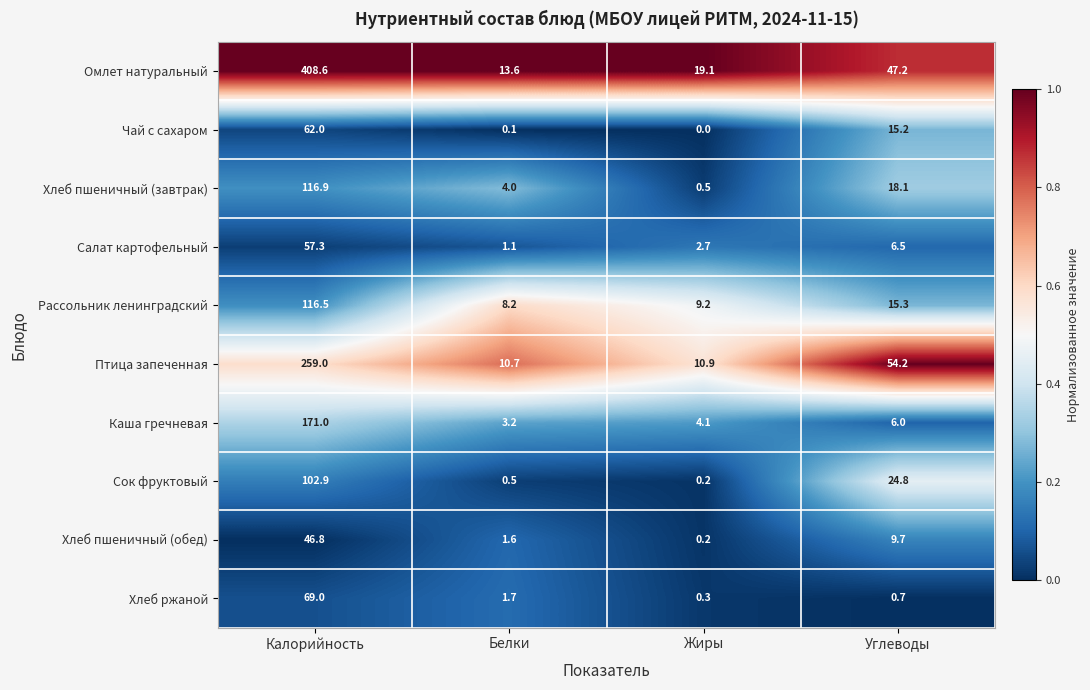

Read the Чай с сахаром value at Калорийность.

62.0